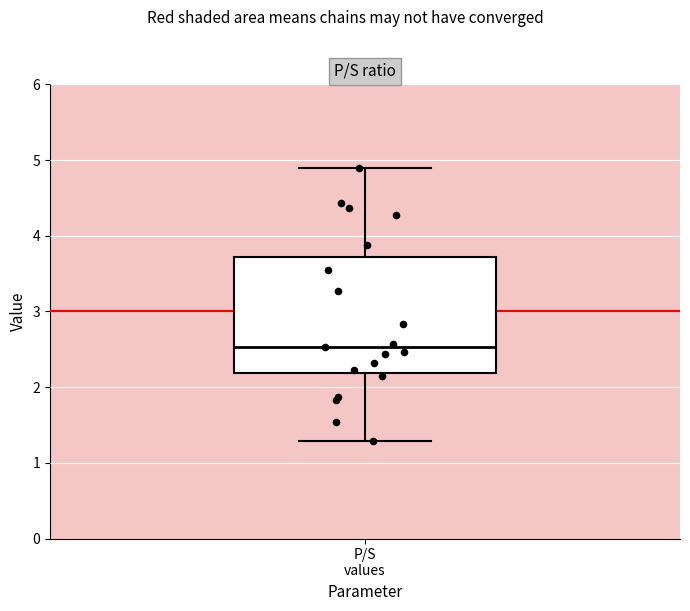

Where is the upper edge of the box for P/S values on the y-axis? The values are not printed on the chart, so give them approximately, as read against the axis.

3.7